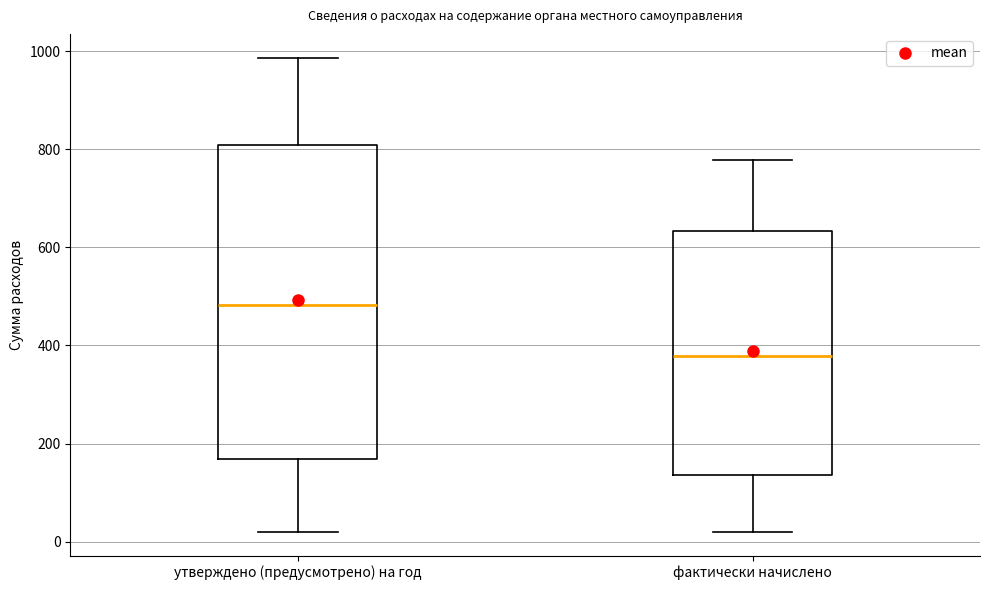

Reading left to right, transcribe this box plot: for each box, give where its median line is, the range the box spans, and where its two whiskers end, as read against the y-axis. The values are not printed on the chart, so give them approximately, as read against the axis.

утверждено (предусмотрено) на год: median 480, box 160 to 800, whiskers 20 to 980
фактически начислено: median 380, box 140 to 640, whiskers 20 to 780